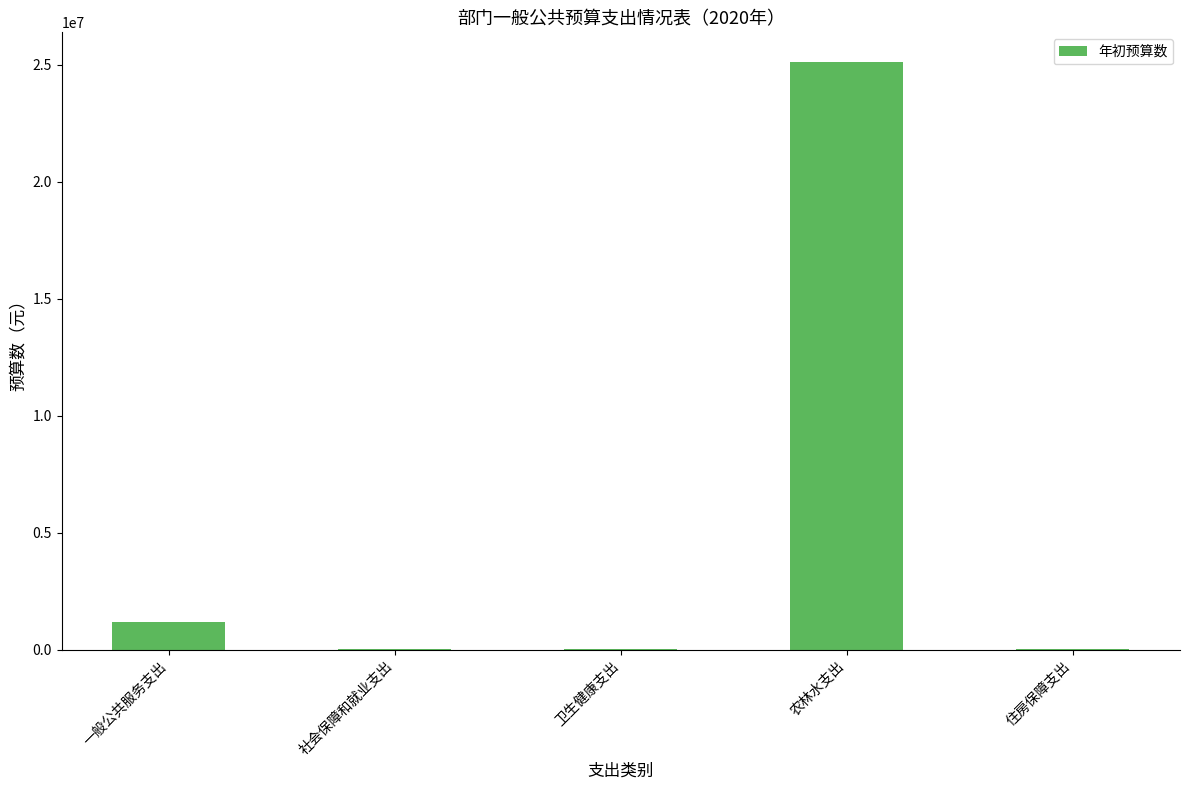

Where is the data nearest to the value 12581677?

一般公共服务支出